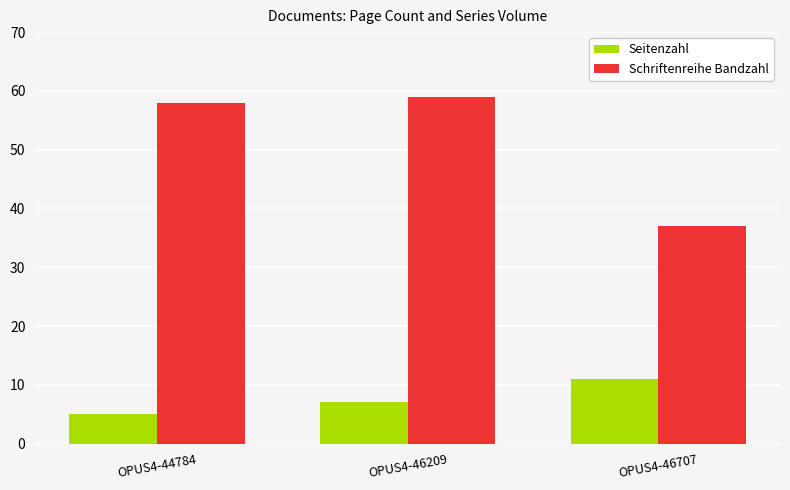

Reading left to right, transcribe all the data shown in this chart.

Seitenzahl: 5	7	11
Schriftenreihe Bandzahl: 58	59	37